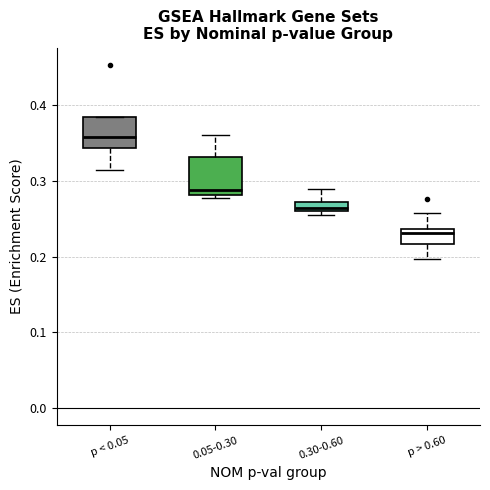

Which box's median line is the lowest?

p > 0.60